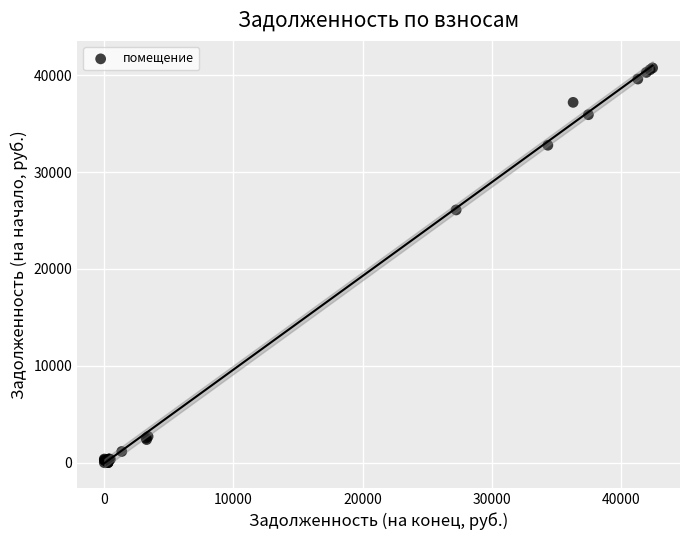

What Y value in the scatter plot is closest to 20378?

26091.4